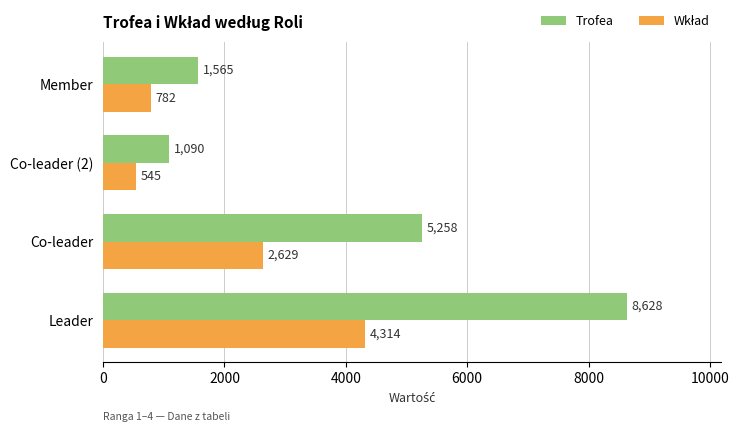

True or false: Trofea has a value of 5325 at Leader.

False